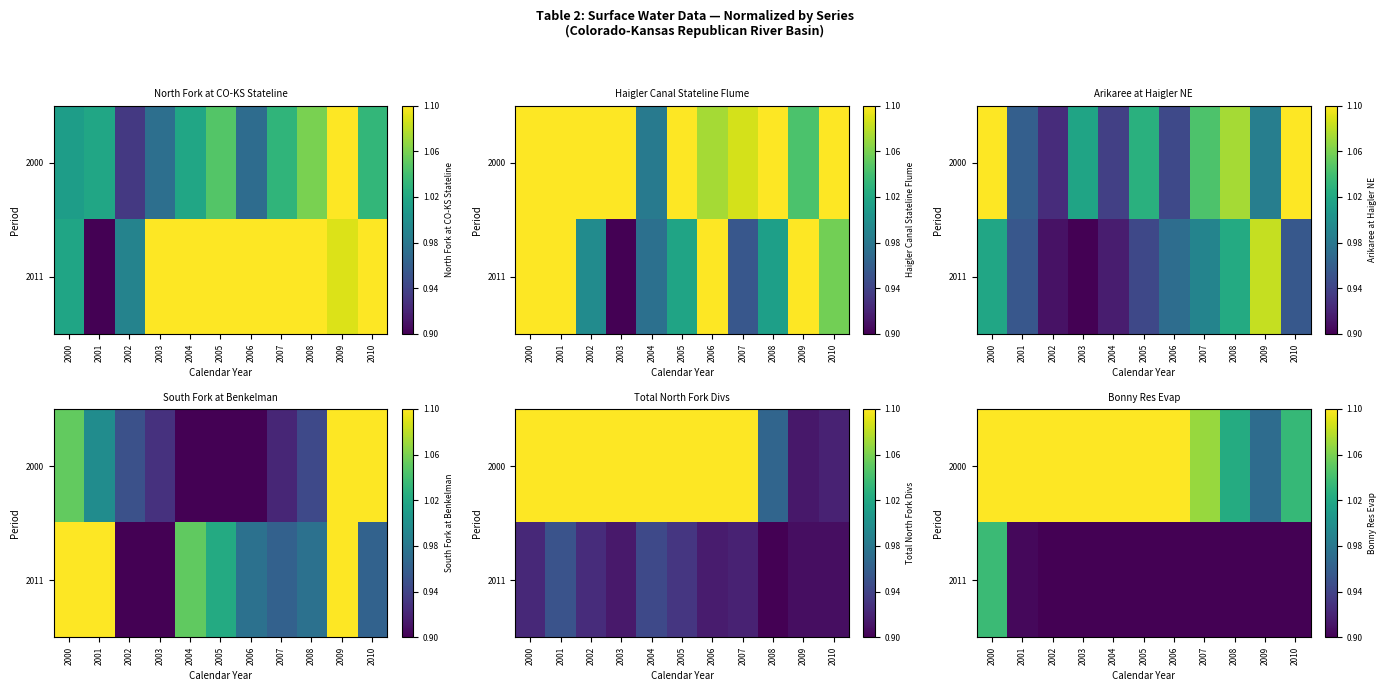

At which label does 2011 reach its peak?

2000